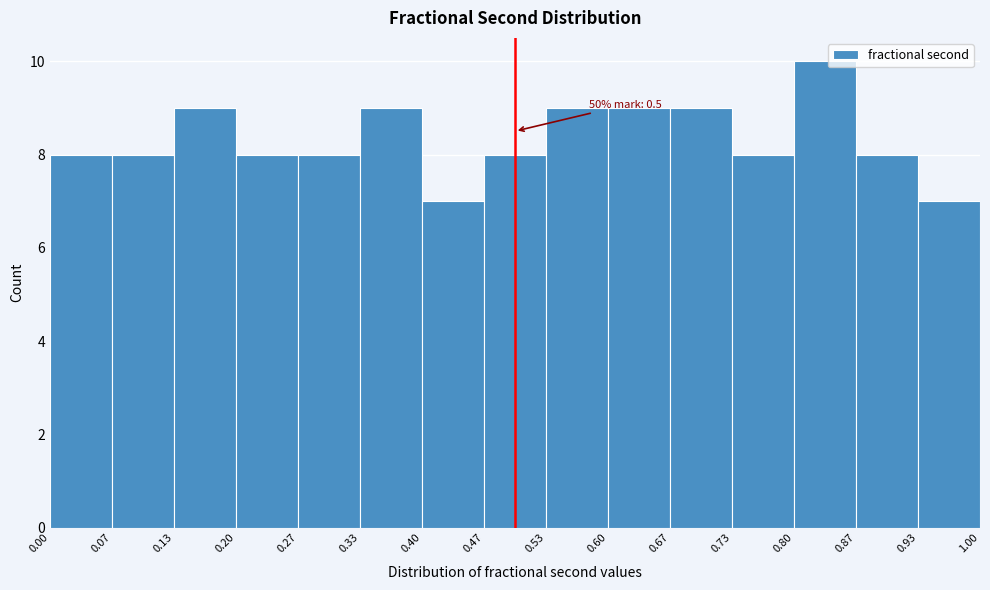

Which range on the x-axis has the tallest bar?

0.80 to 0.87